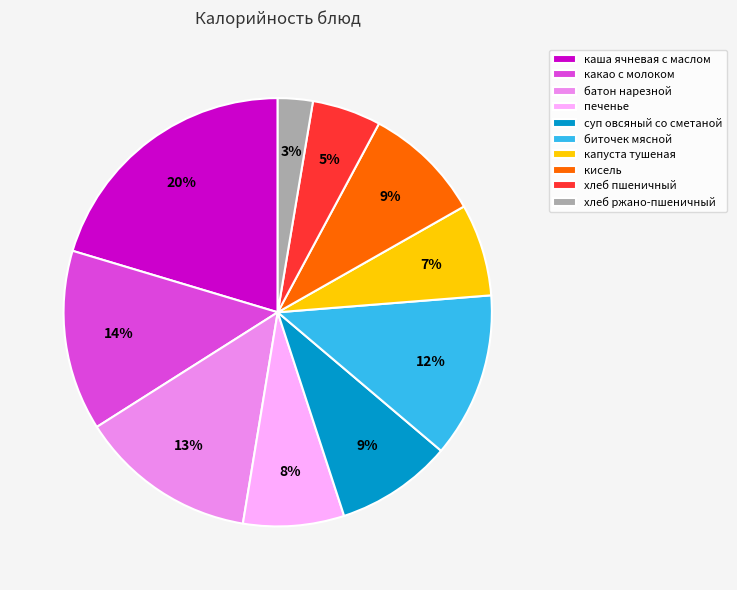

Does any single category account for the majority?

No